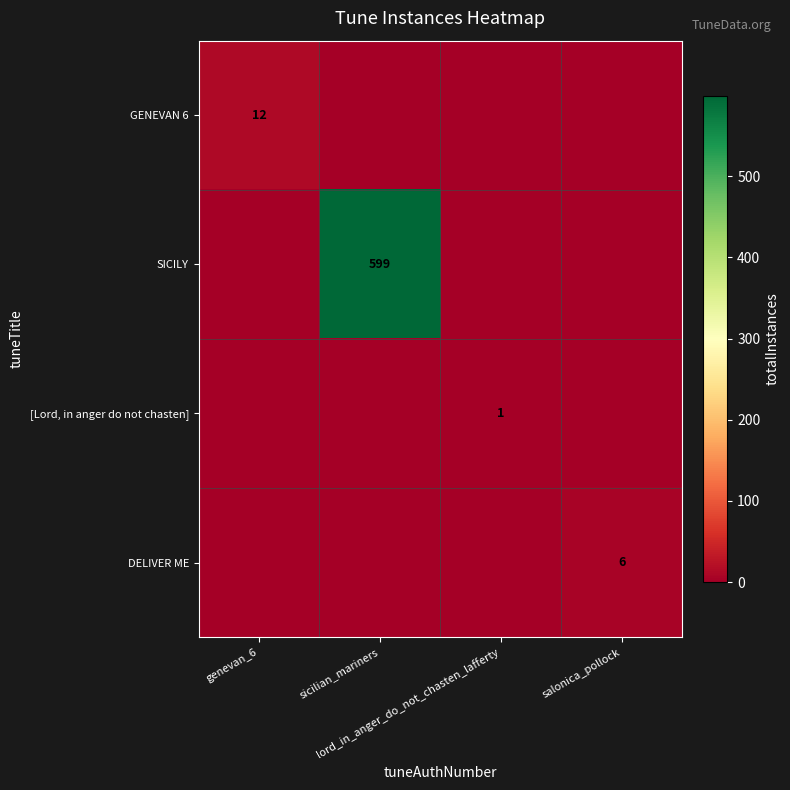

What is the total value across all series at genevan_6?

12